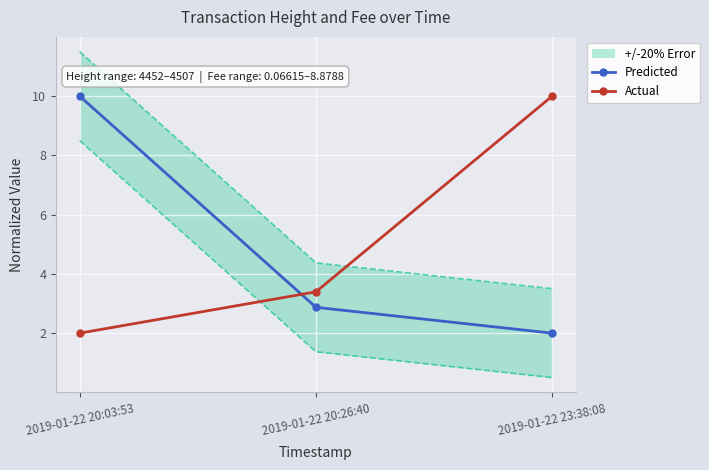

At how many categories does at least one series exceed 6?

2